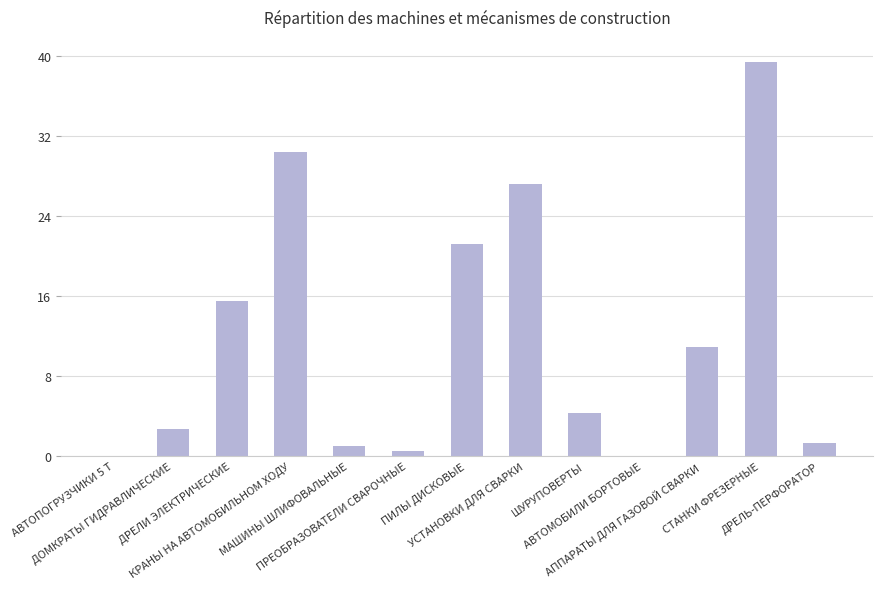

The value at СТАНКИ ФРЕЗЕРНЫЕ is 21.1. True or false?

False